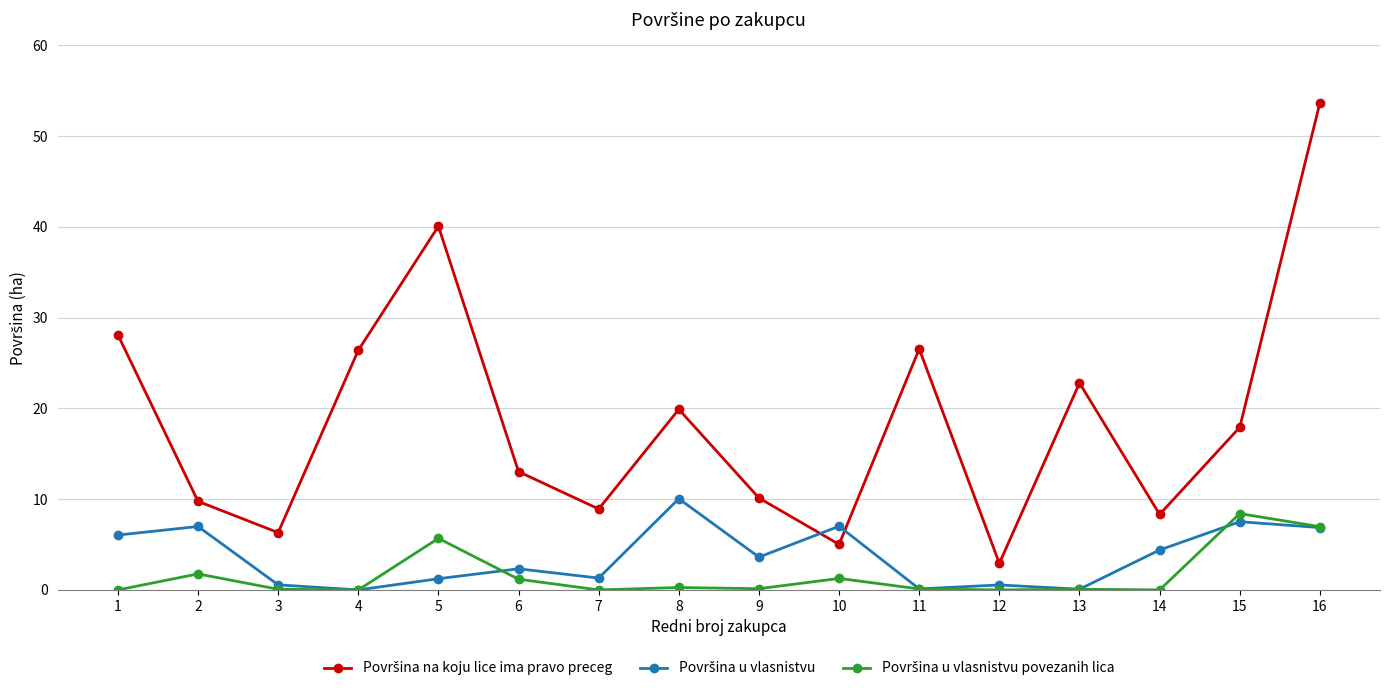

Count the number of categories in the chart.

16